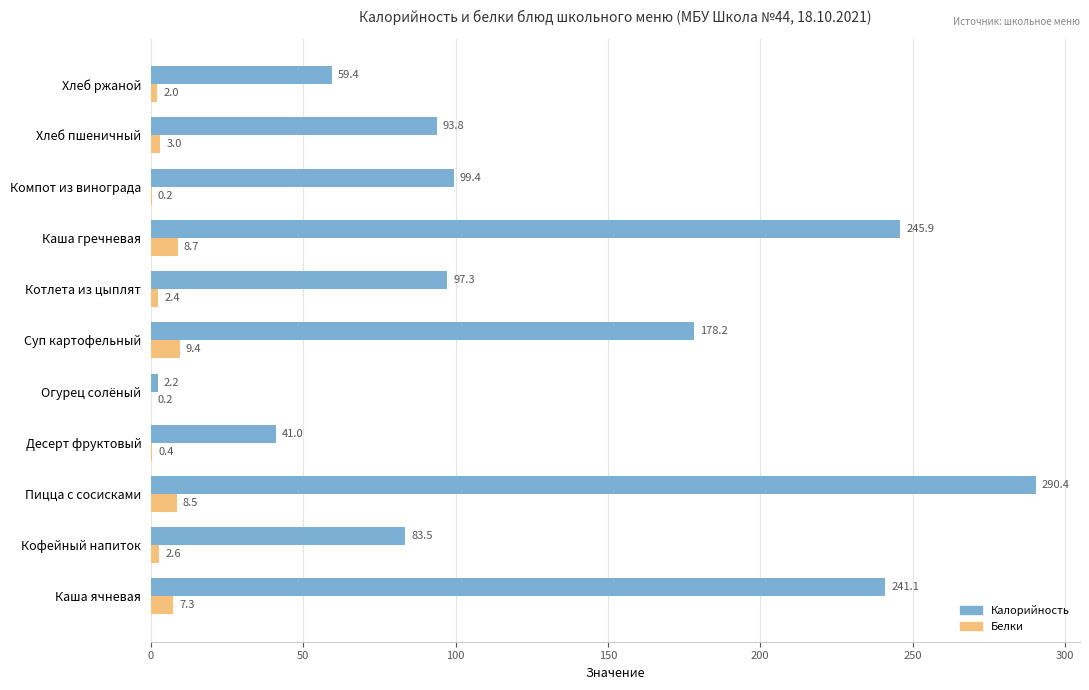

Which category has the highest value in the Калорийность series?

Пицца с сосисками